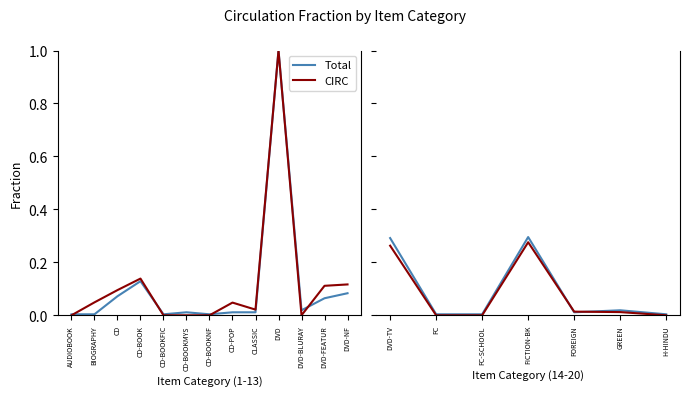

Does the chart have visible grid lines?

No